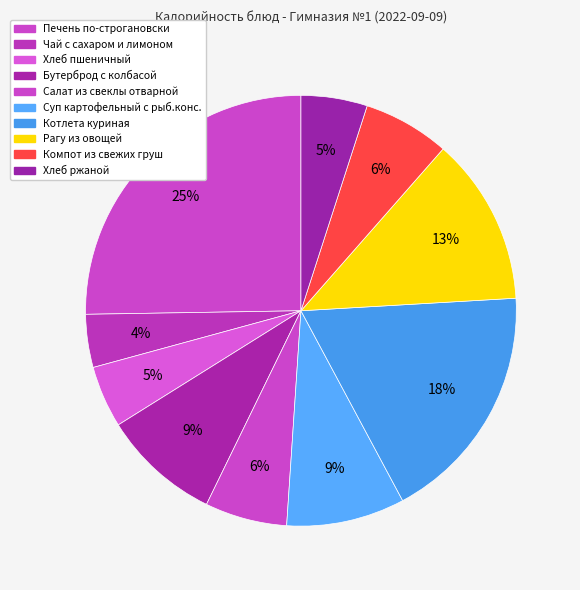

Which category has the biggest portion of the pie?

Печень по-строгановски